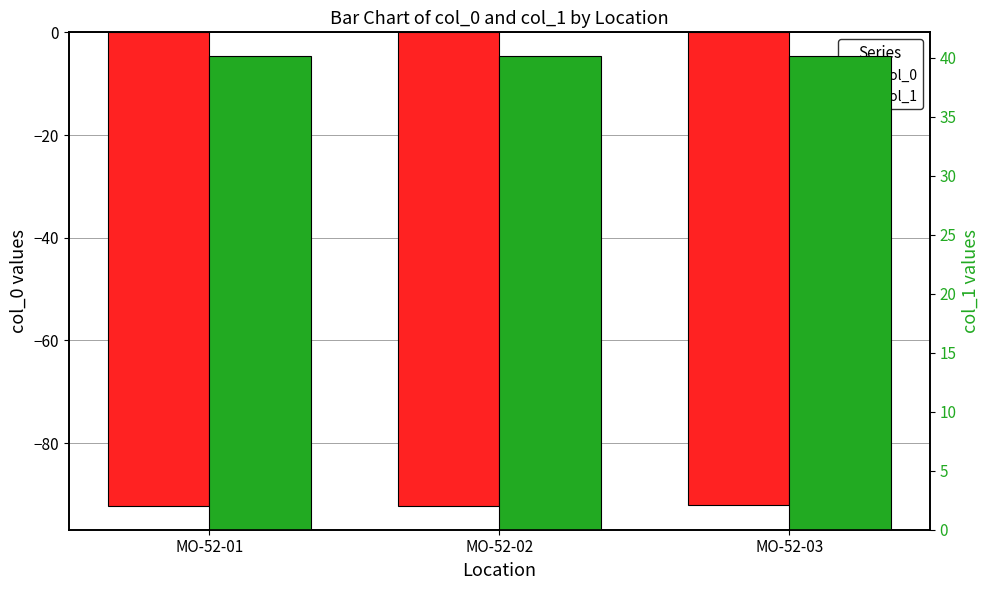

How many bars are there in each group?

2